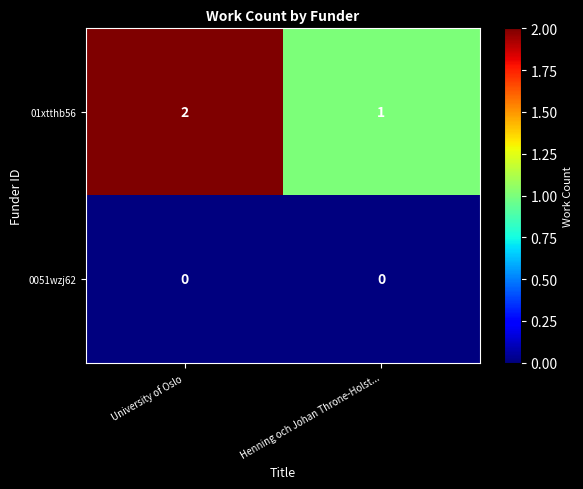

Which series has the largest range (max minus min)?

01xtthb56